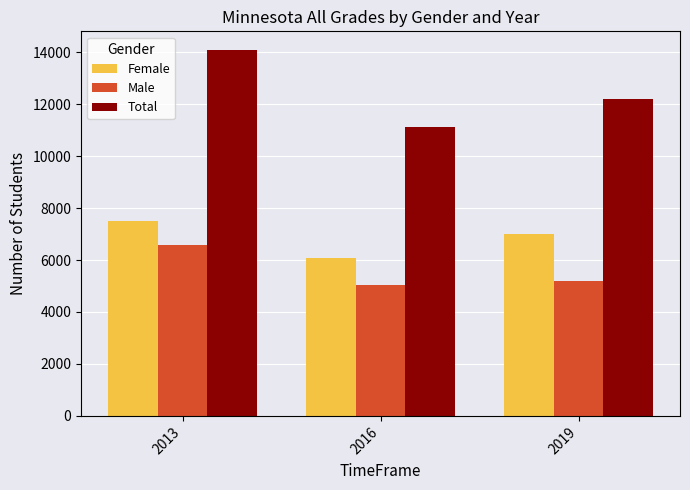

Which series has the largest total across all categories?

Total